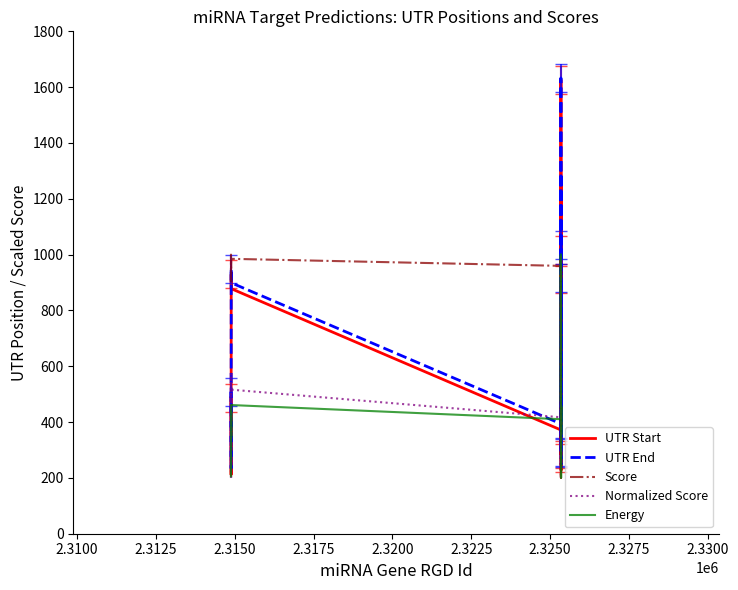

Does the chart have visible grid lines?

No